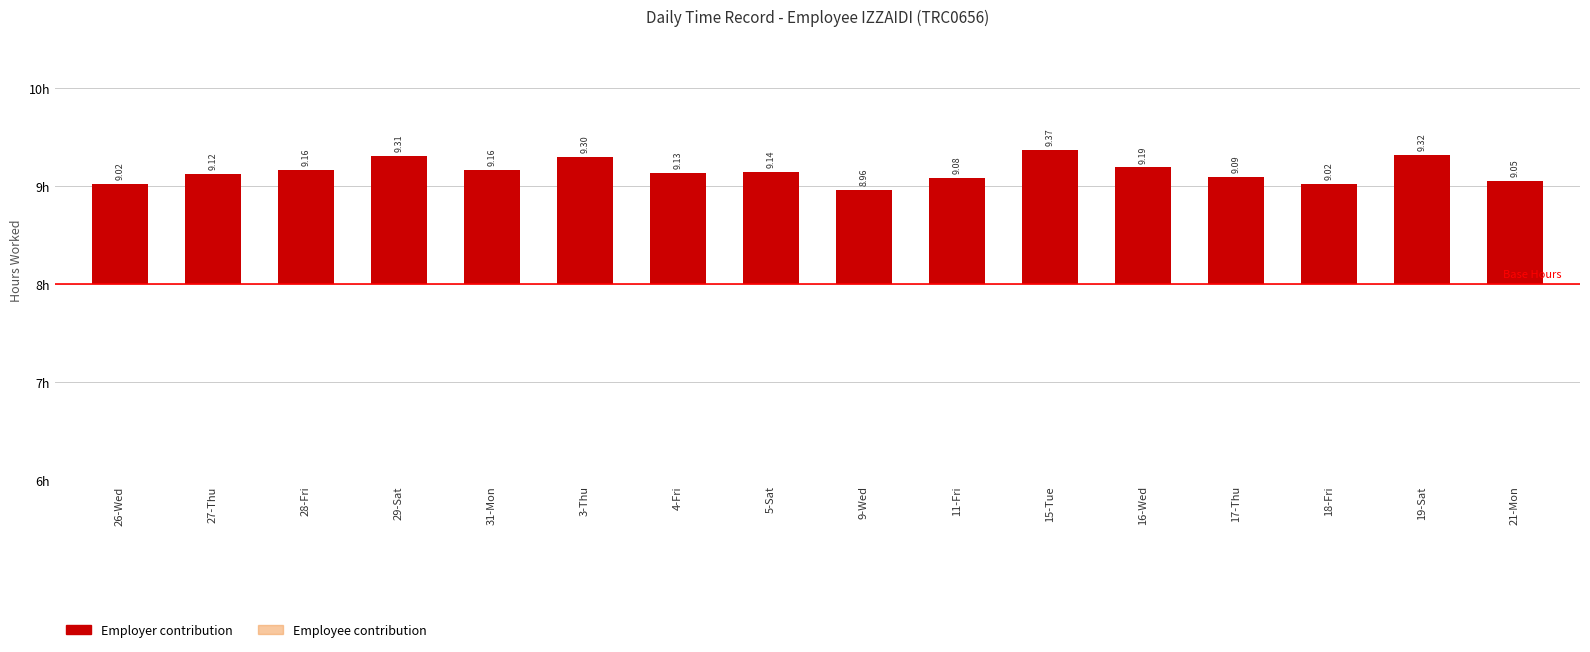

Which series has the largest range (max minus min)?

Employer contribution